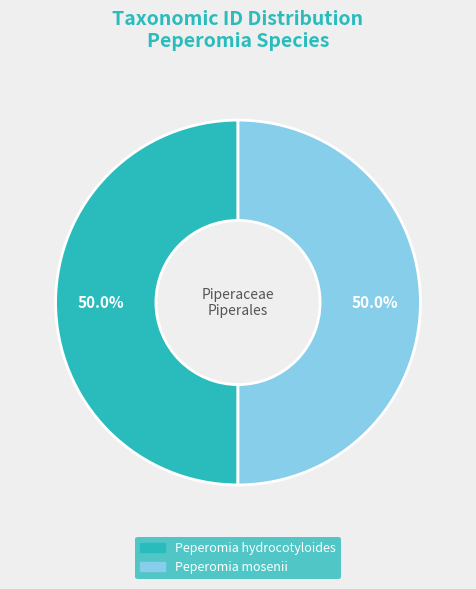

What percentage do Peperomia mosenii and Peperomia hydrocotyloides together represent?

100.0%